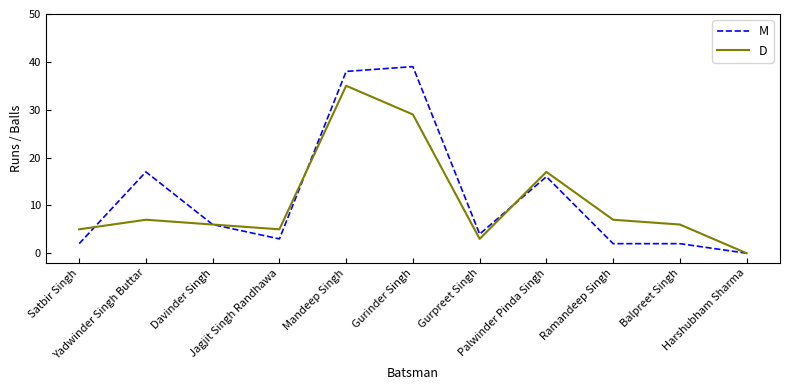

Rank the series by their average value, from lowest to highest.

D, M